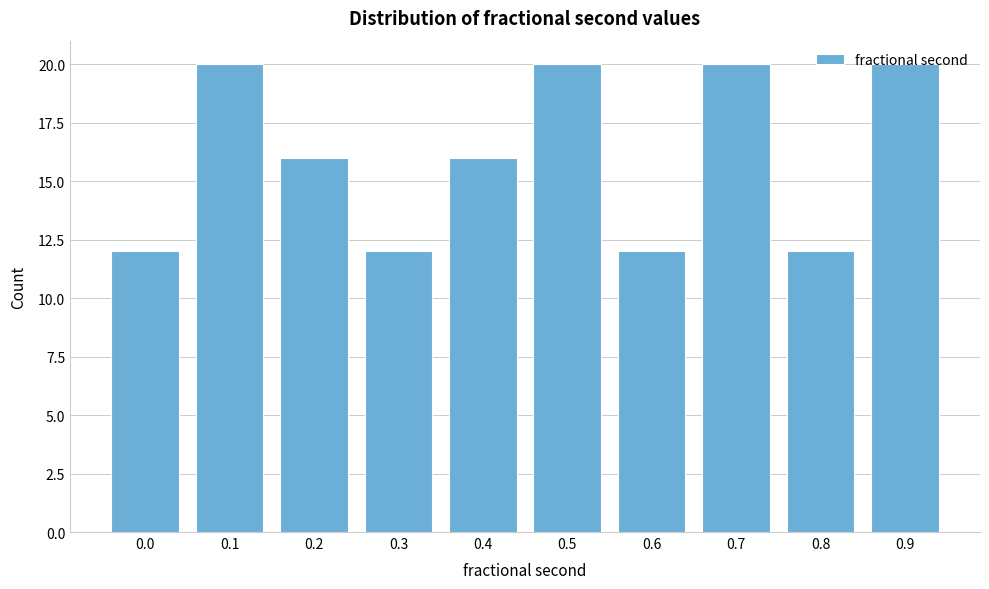

What is the greatest value displayed?

20